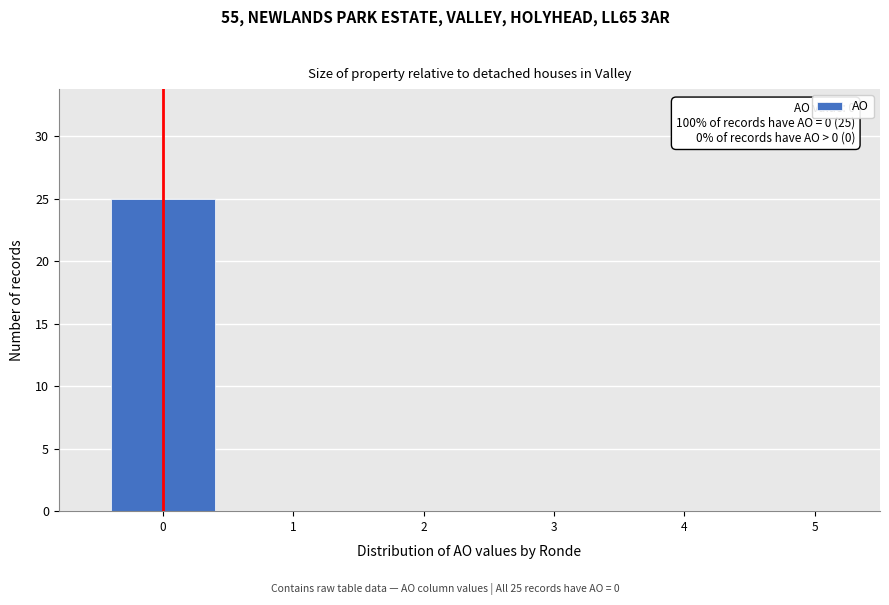

Which range on the x-axis has the tallest bar?

-0.5 to 0.5